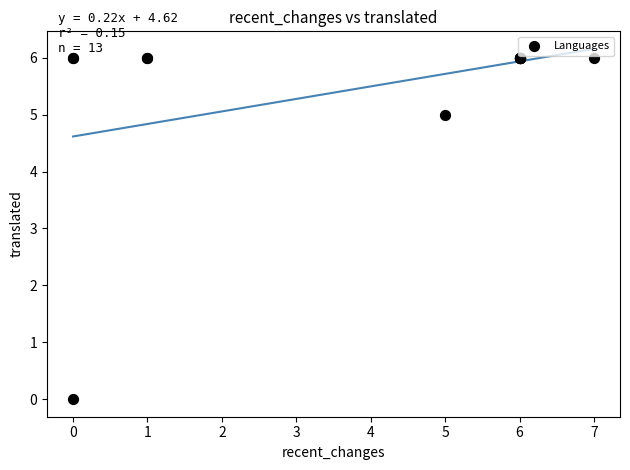

What Y value in the scatter plot is closest to 3?

5